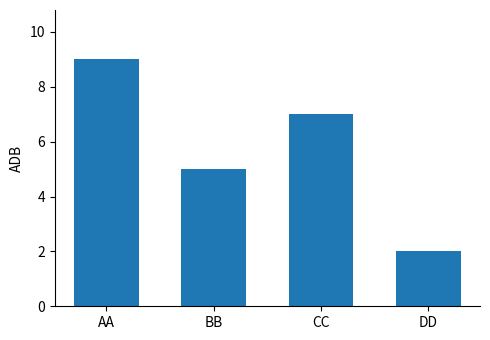

List the labels in order of value, smallest first.

DD, BB, CC, AA